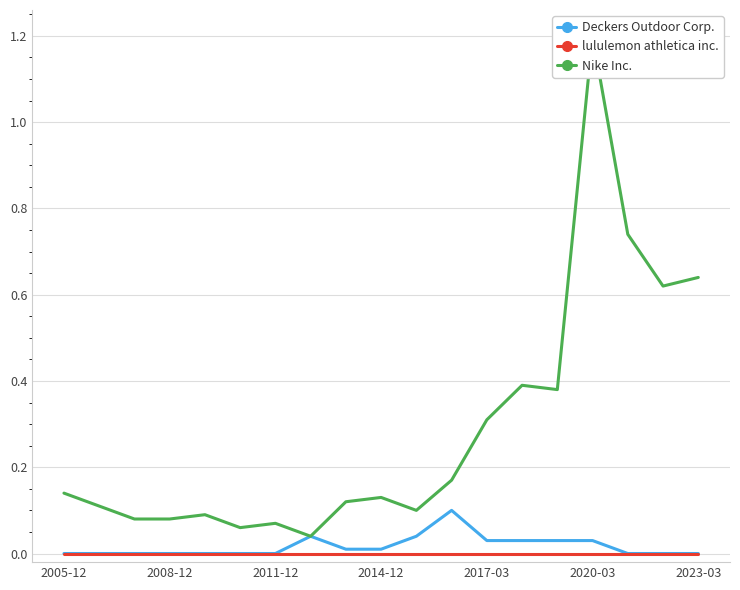

Is this an area chart (filled region under the line)?

No